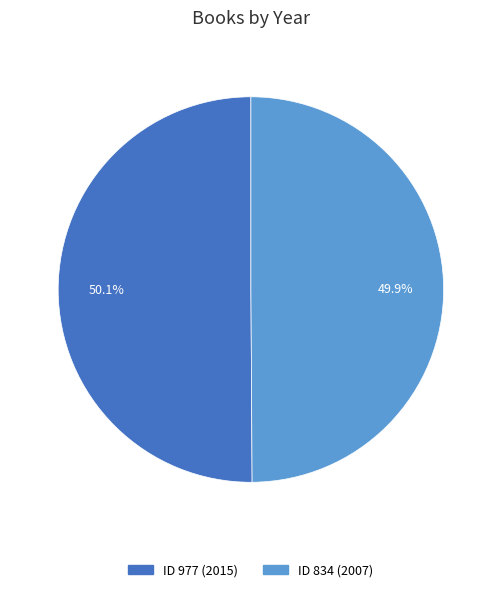

Does any single category account for the majority?

Yes